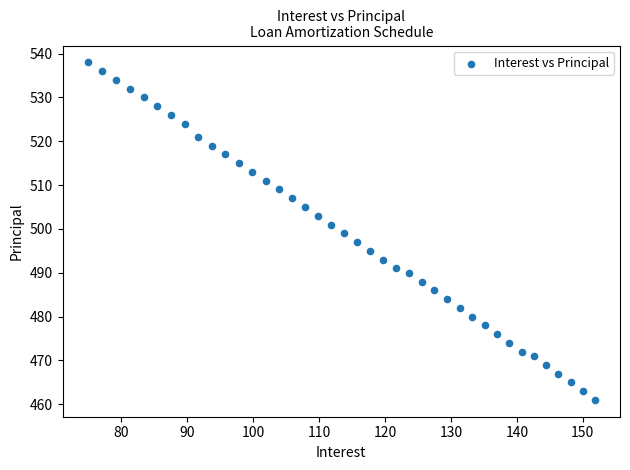

What is the range of Y values (max minus min)?

77